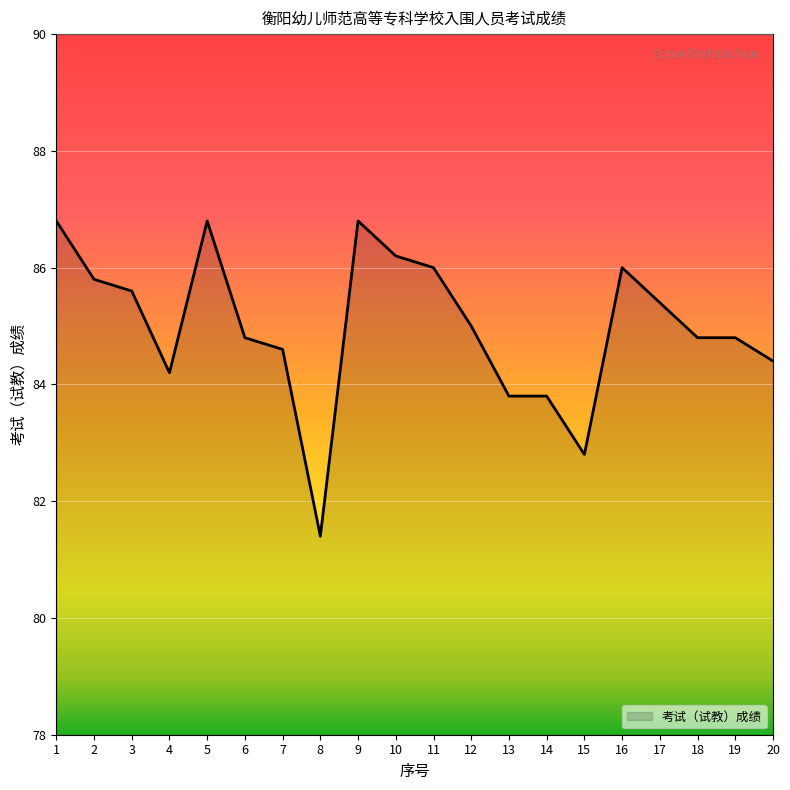

What is the maximum value shown in the chart?

86.8